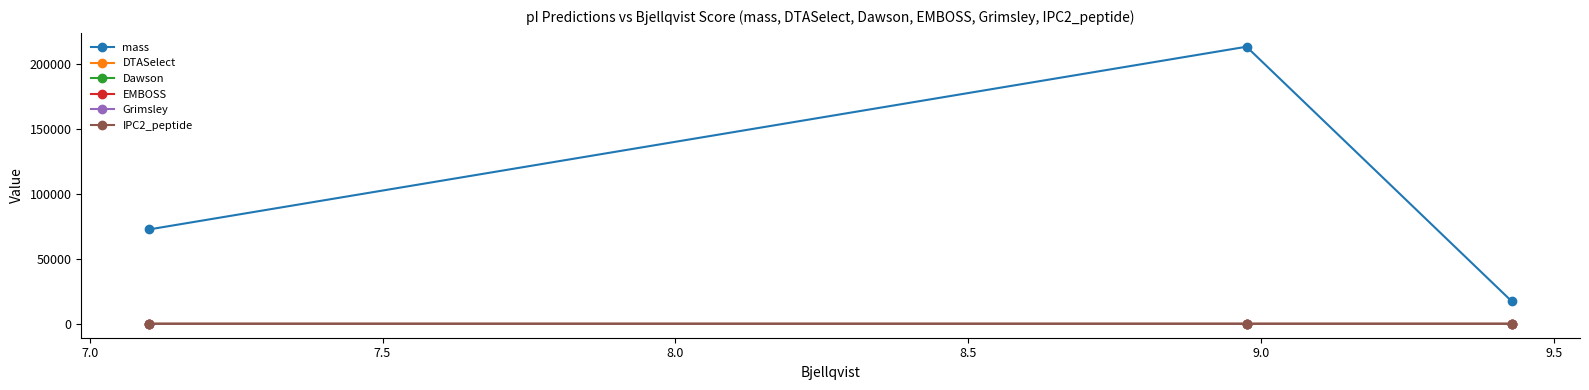

What is the difference between the maximum and minimum values in the Dawson series?

2.2